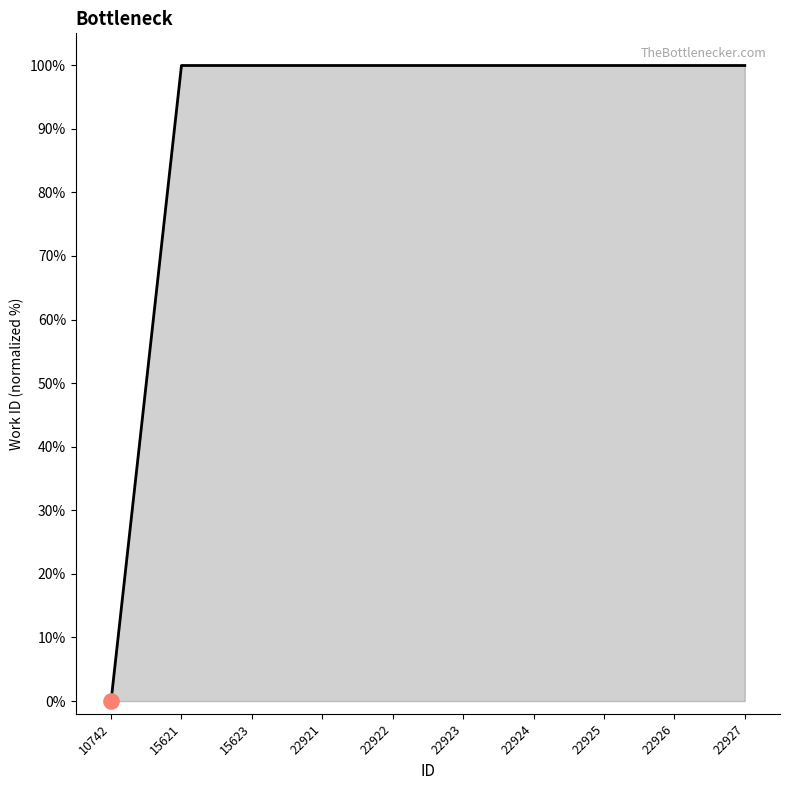

Approximately how many times larger is the value at 15621 compared to 22927?

1.0